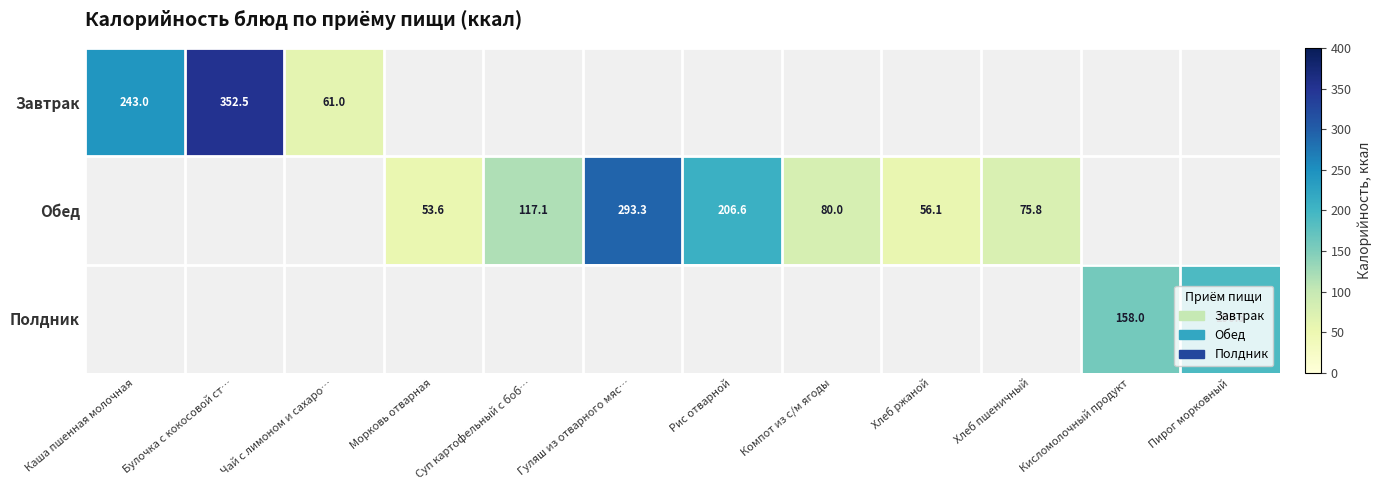

What is the sum of the Обед values at Рис отварной and Суп картофельный с боб…?

323.7